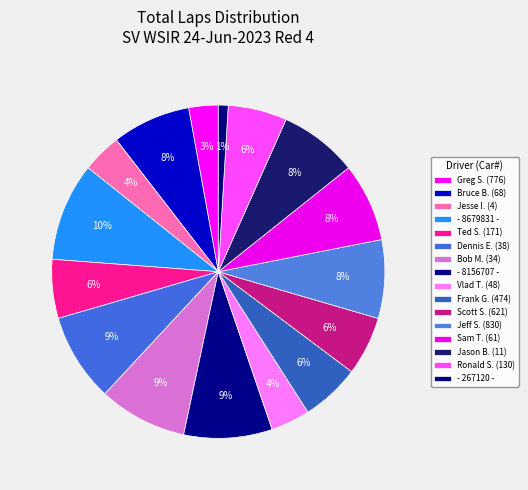

Count the number of slices in the pie.

16